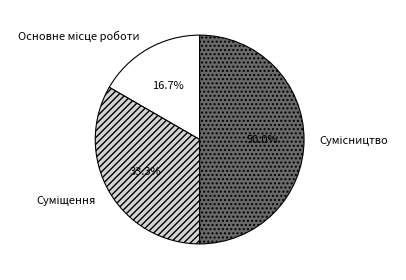

Count the number of slices in the pie.

3